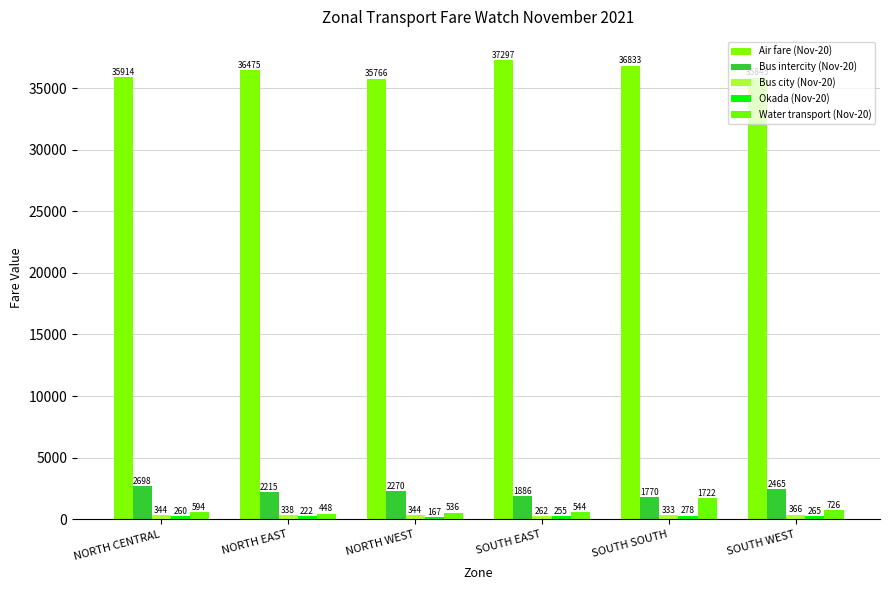

What is the label of the 6th bar from the left?

SOUTH WEST